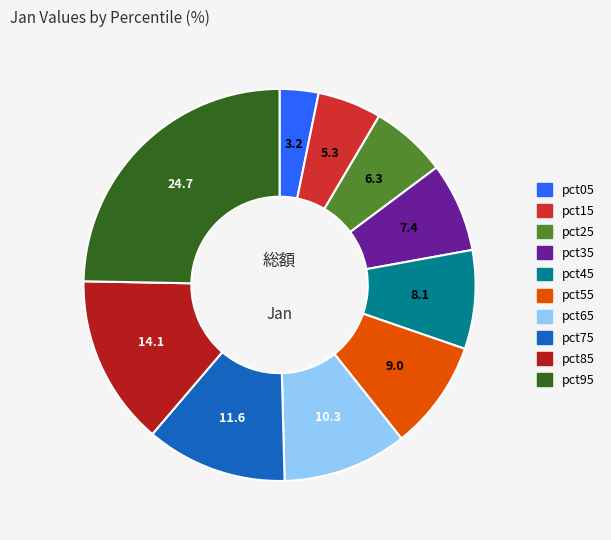

True or false: pct25 accounts for 6% of the total.

True